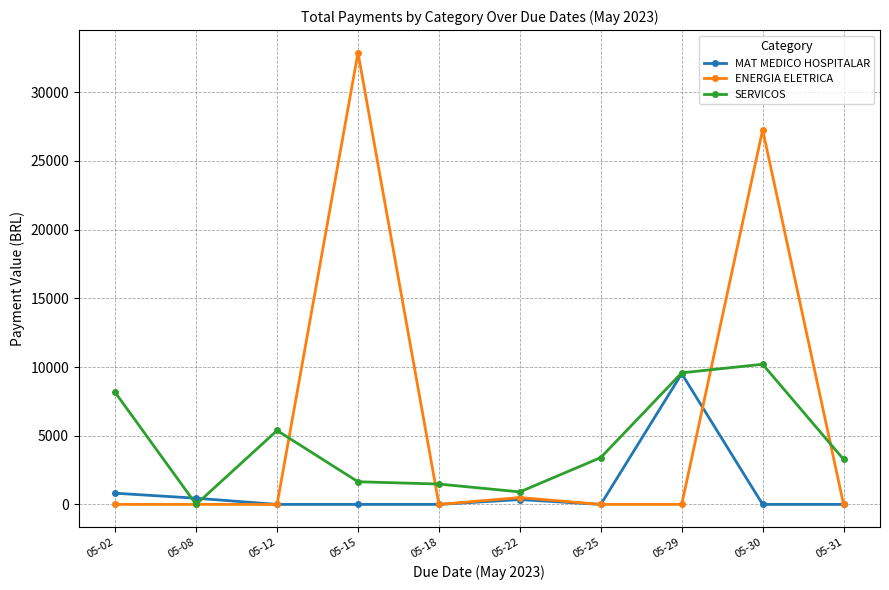

What is the difference between the SERVICOS values at 05-12 and 05-25?

1970.7